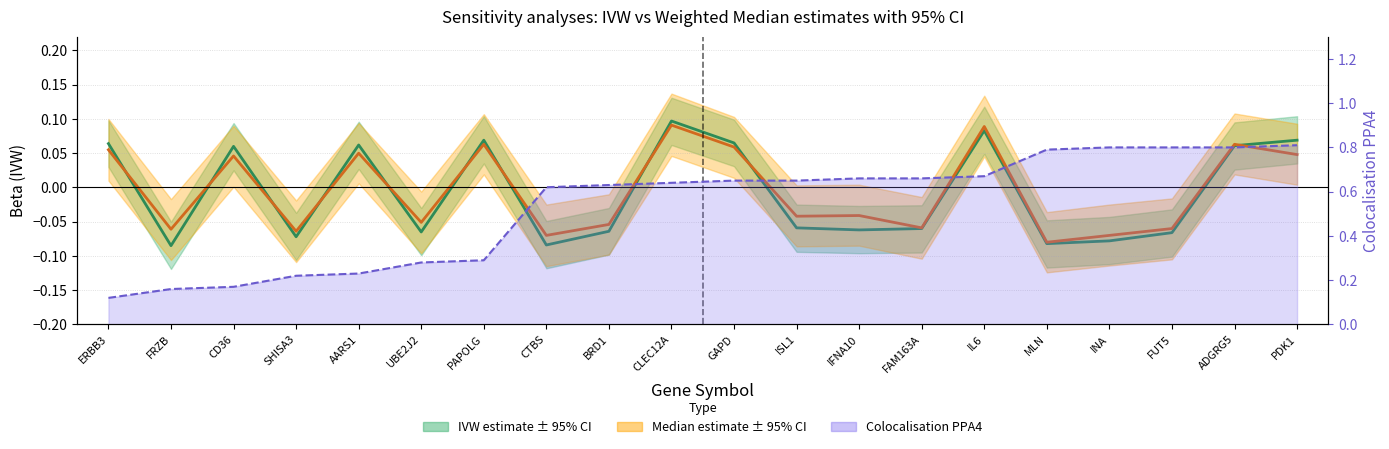

Reading left to right, transcribe all the data shown in this chart.

IVW estimate: ERBB3=0.1	FRZB=-0.1	CD36=0.1	SHISA3=-0.1	AARS1=0.1	UBE2J2=-0.1	PAPOLG=0.1	CTBS=-0.1	BRD1=-0.1	CLEC12A=0.1	GAPD=0.1	ISL1=-0.1	IFNA10=-0.1	FAM163A=-0.1	IL6=0.1	MLN=-0.1	INA=-0.1	FUT5=-0.1	ADGRG5=0.1	PDK1=0.1
Median estimate: ERBB3=0.1	FRZB=-0.1	CD36=0.0	SHISA3=-0.1	AARS1=0.1	UBE2J2=-0.1	PAPOLG=0.1	CTBS=-0.1	BRD1=-0.1	CLEC12A=0.1	GAPD=0.1	ISL1=-0.0	IFNA10=-0.0	FAM163A=-0.1	IL6=0.1	MLN=-0.1	INA=-0.1	FUT5=-0.1	ADGRG5=0.1	PDK1=0.0
Coloc PPA4 line: ERBB3=0.1	FRZB=0.2	CD36=0.2	SHISA3=0.2	AARS1=0.2	UBE2J2=0.3	PAPOLG=0.3	CTBS=0.6	BRD1=0.6	CLEC12A=0.6	GAPD=0.7	ISL1=0.7	IFNA10=0.7	FAM163A=0.7	IL6=0.7	MLN=0.8	INA=0.8	FUT5=0.8	ADGRG5=0.8	PDK1=0.8